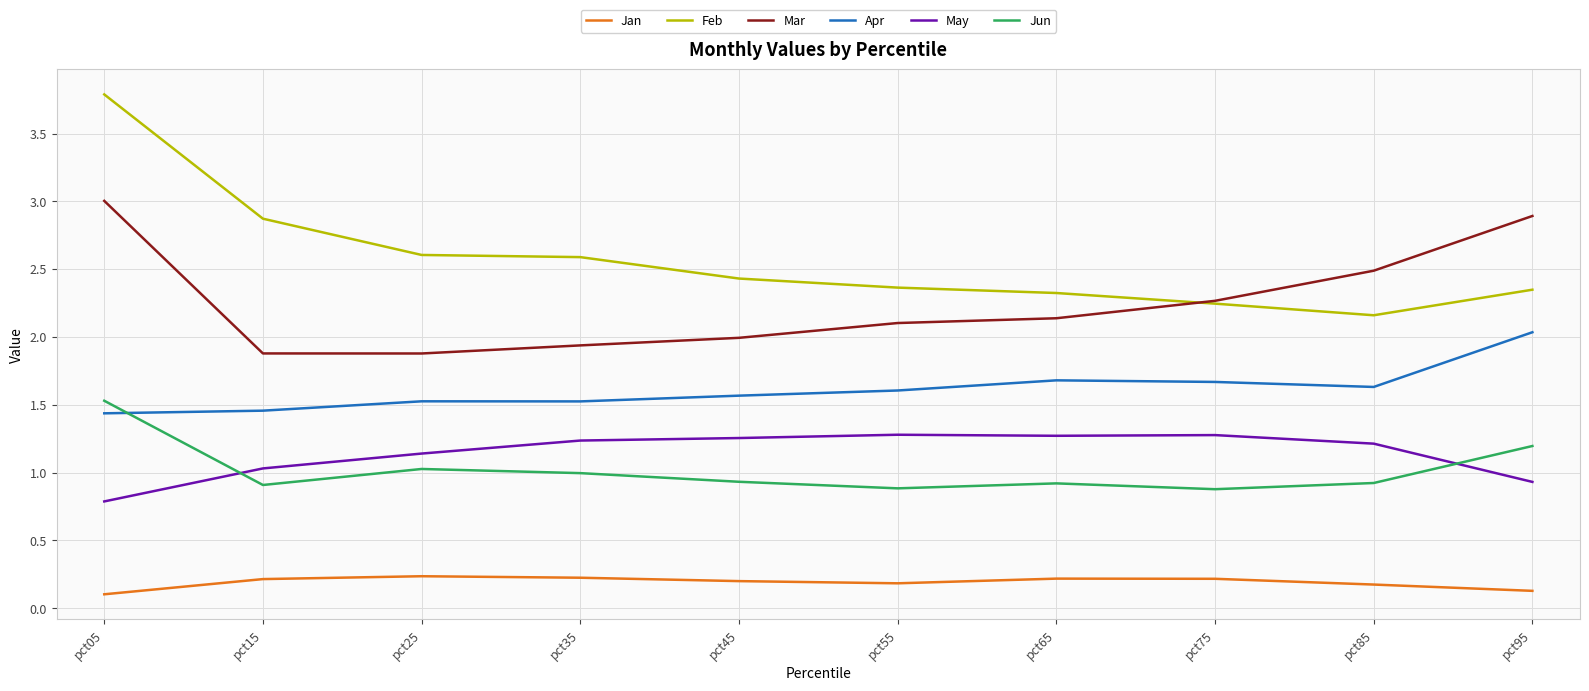

True or false: Mar and May intersect in this chart.

False